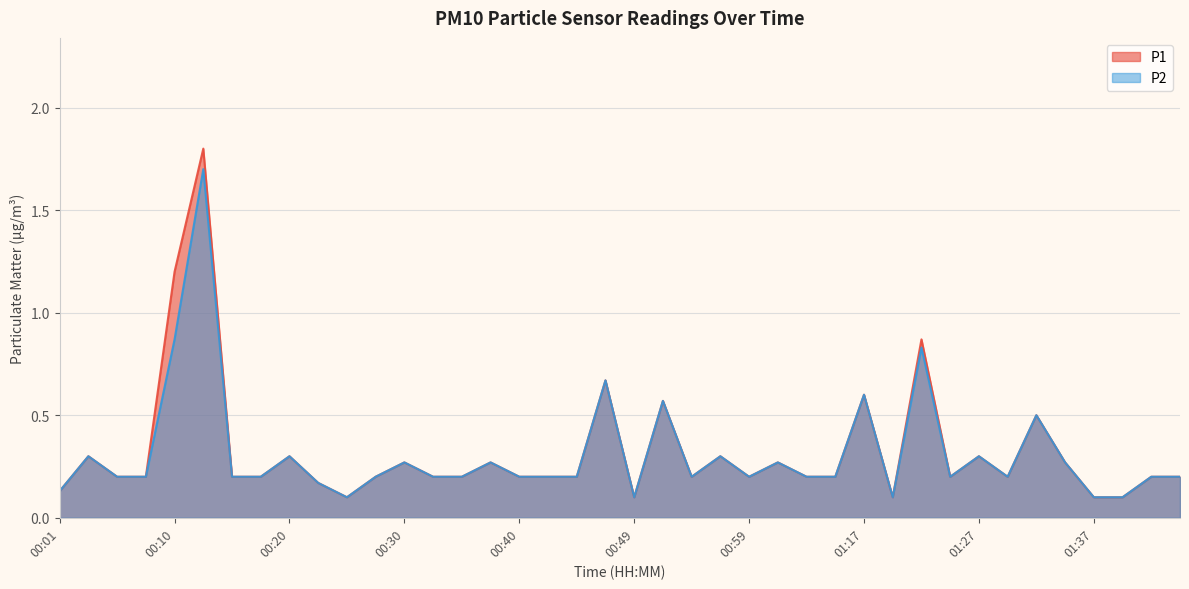

Where is P2 nearest to the value 0?

00:25